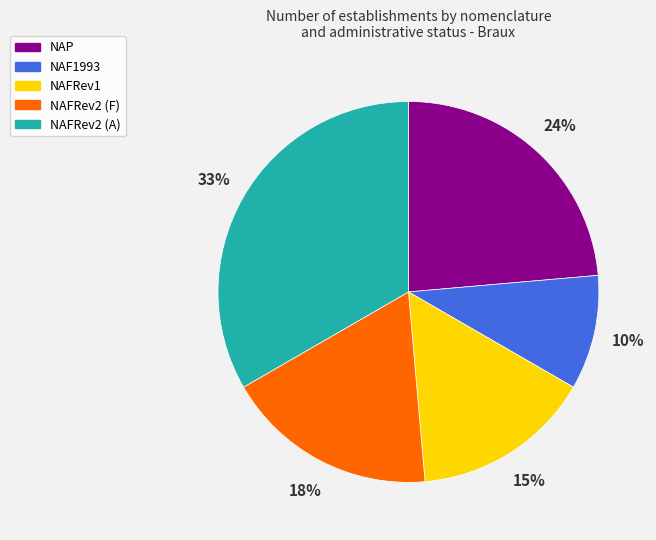

To the nearest percent, what portion does NAFRev1 represent?

15%